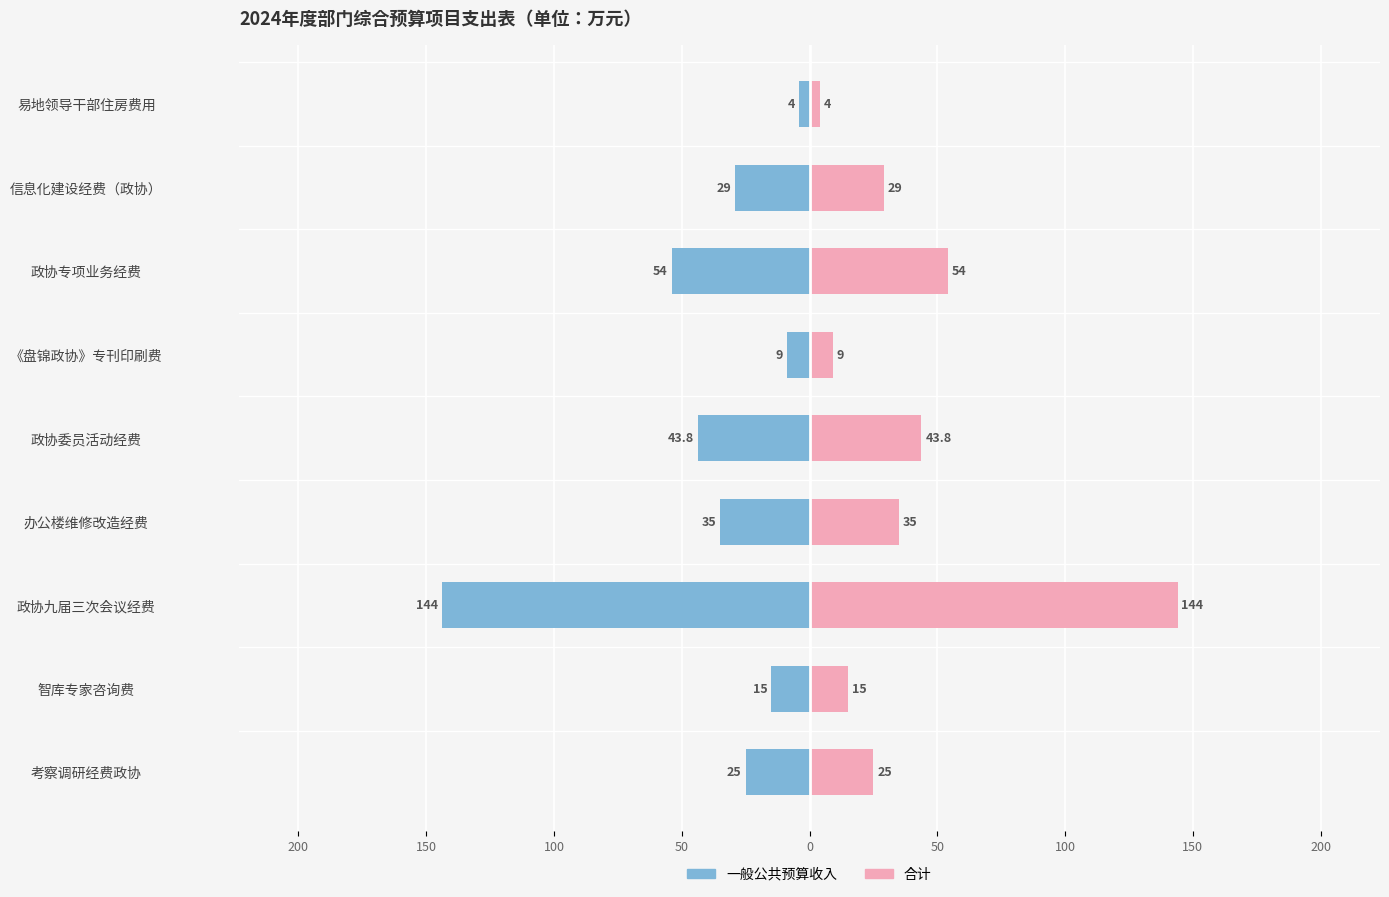

At 《盘锦政协》专刊印刷费, list the series in order from largest to smallest.

合计（右）, 一般公共预算收入（左）